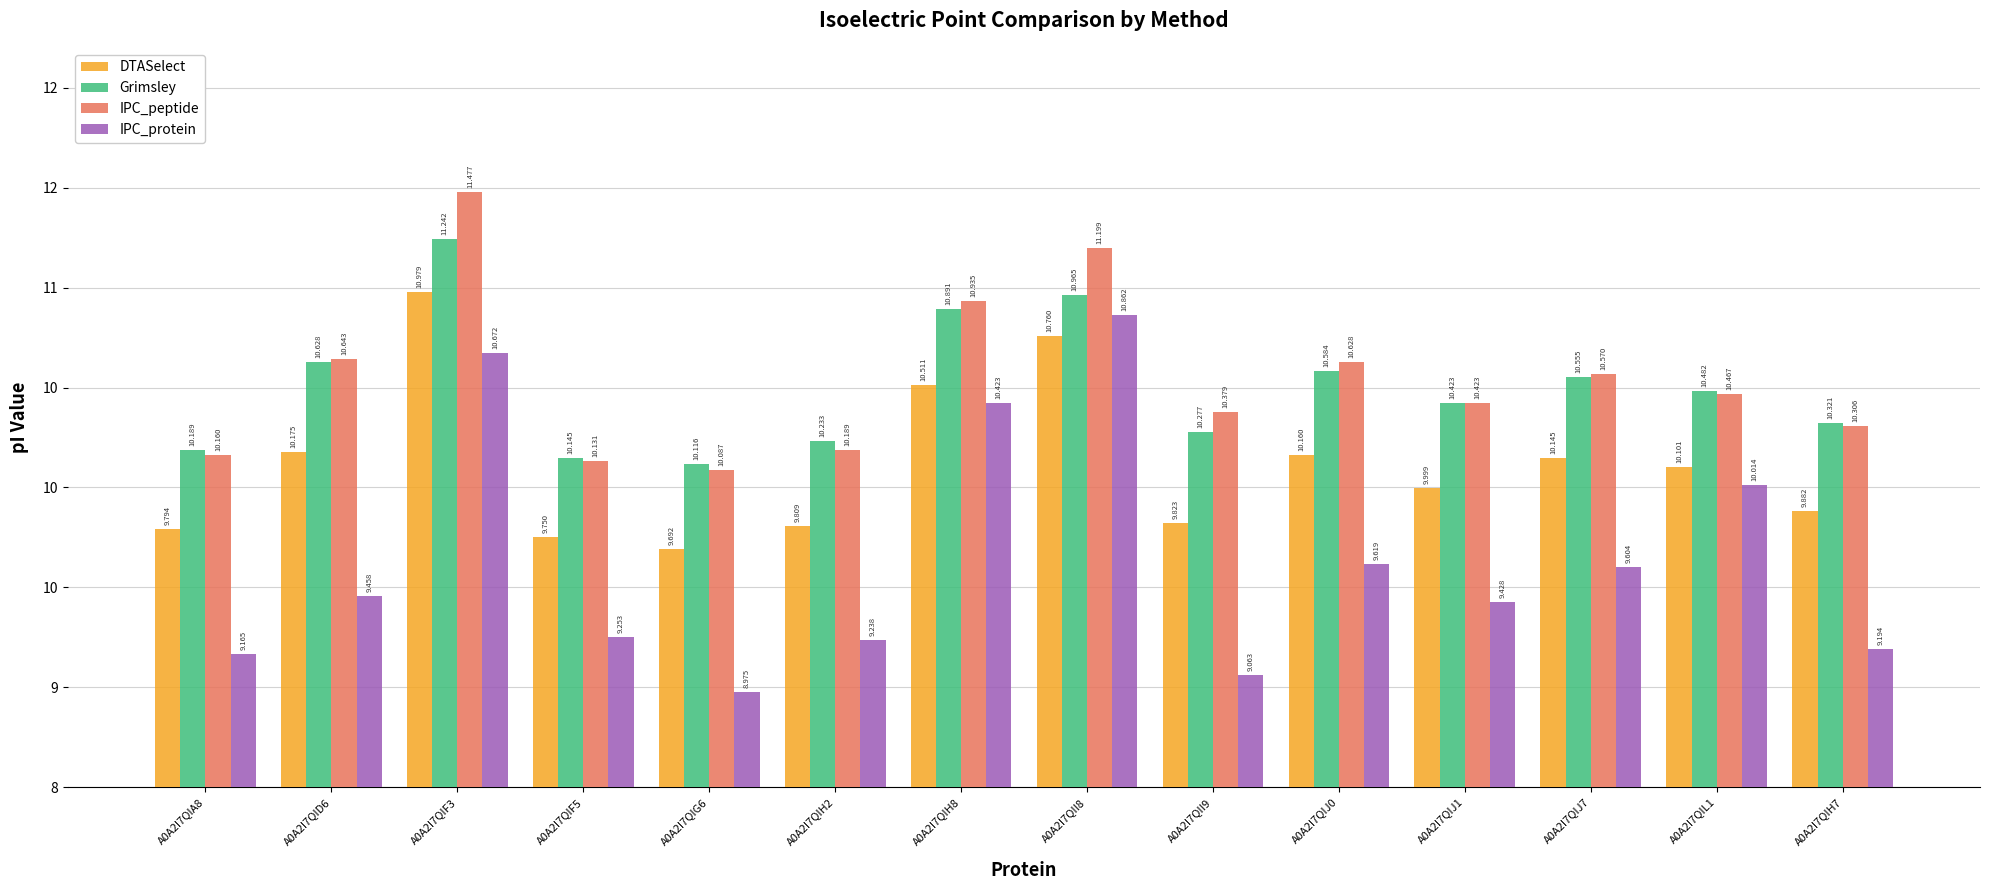

Between A0A2I7QIJ1 and A0A2I7QIH8, which is larger?

A0A2I7QIH8